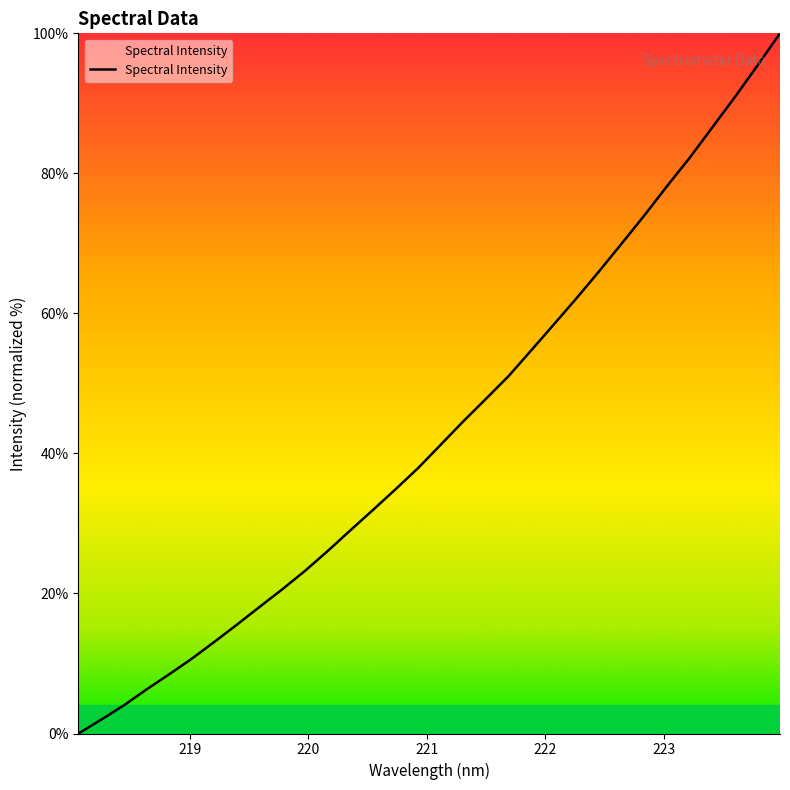

What is the maximum value shown in the chart?

100.0